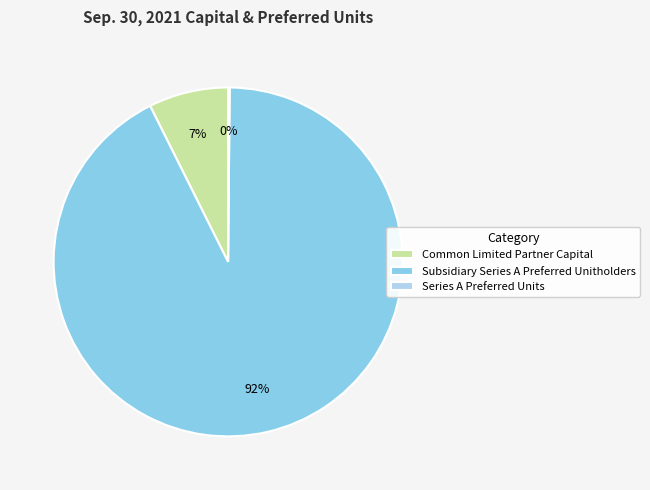

What percentage is the Common Limited Partner Capital slice, to the nearest percent?

7%